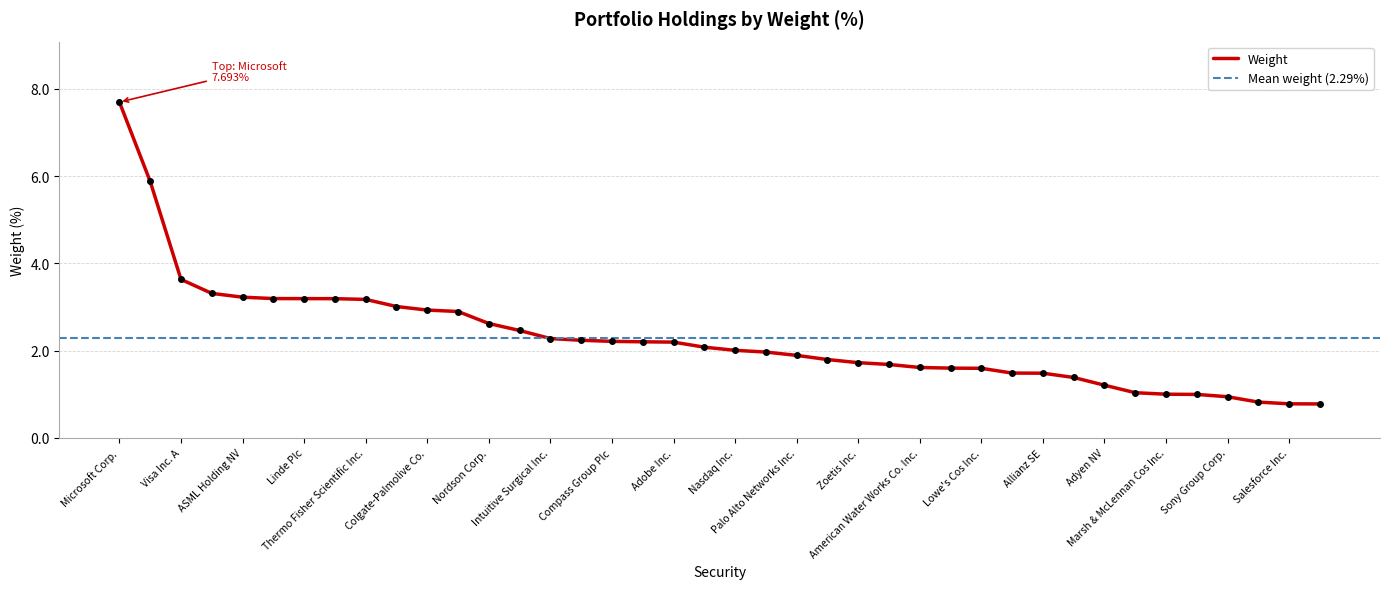

Where does the data first go above 2?

Microsoft Corp.